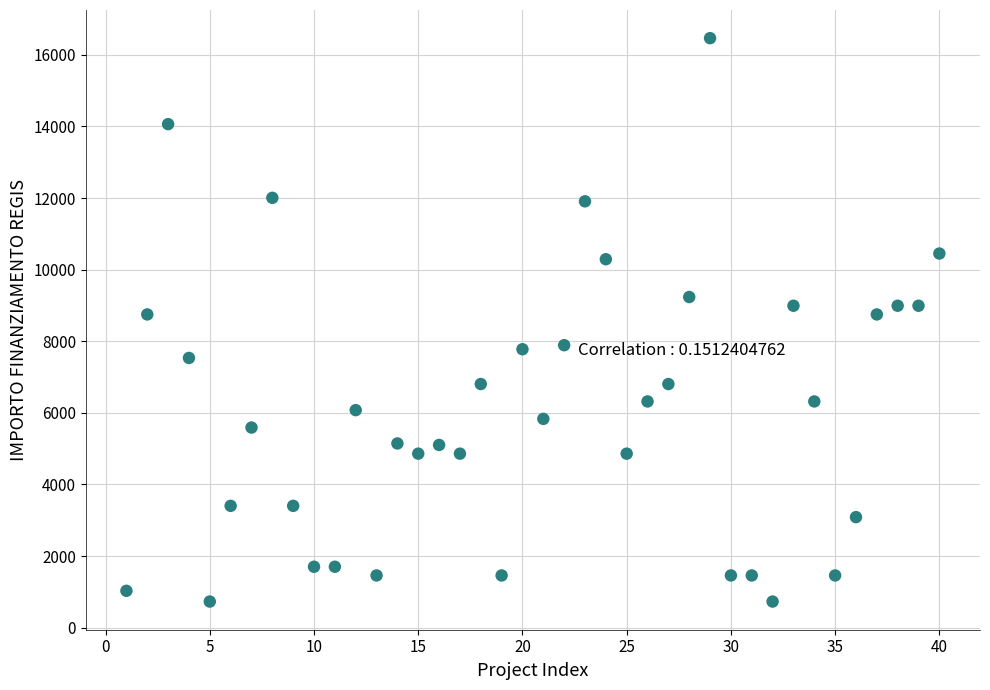

What is the range of Y values (max minus min)?

15735